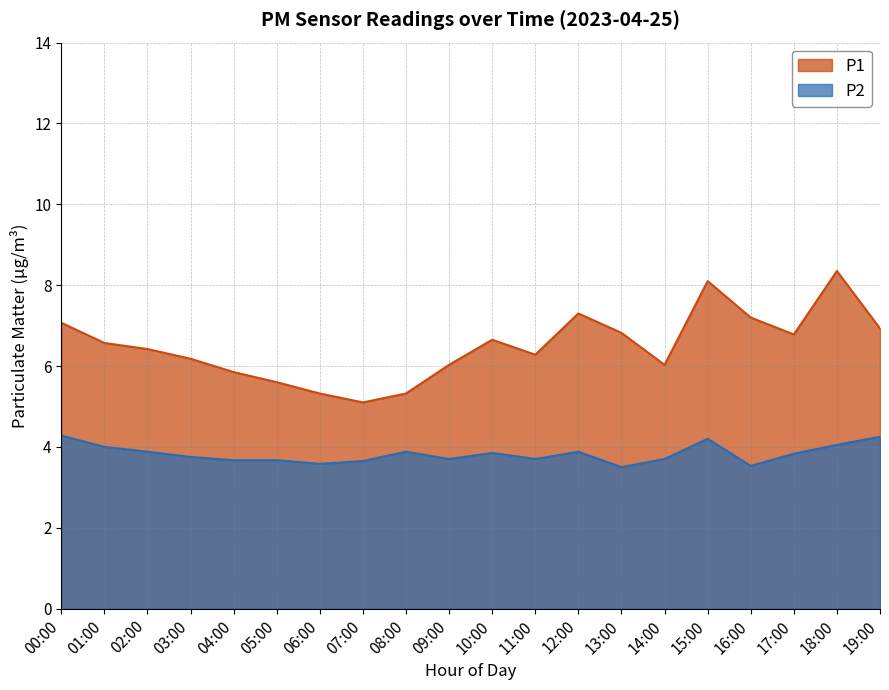

Is the value of P2 at 10:00 greater than the value of P1 at 19:00?

No